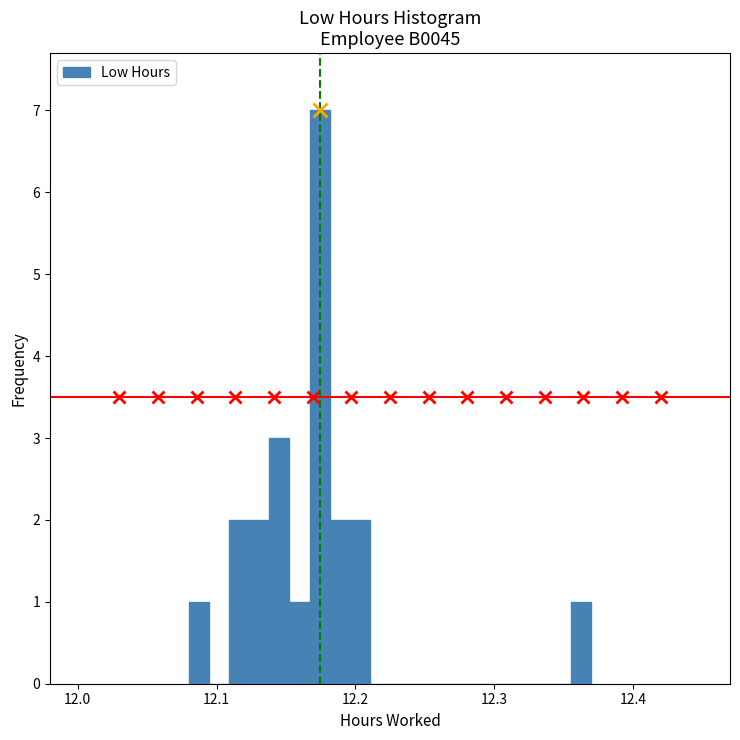

Around what value on the x-axis is the tallest bar? Give the approximate position of its centre, as read against the axis.

12.17